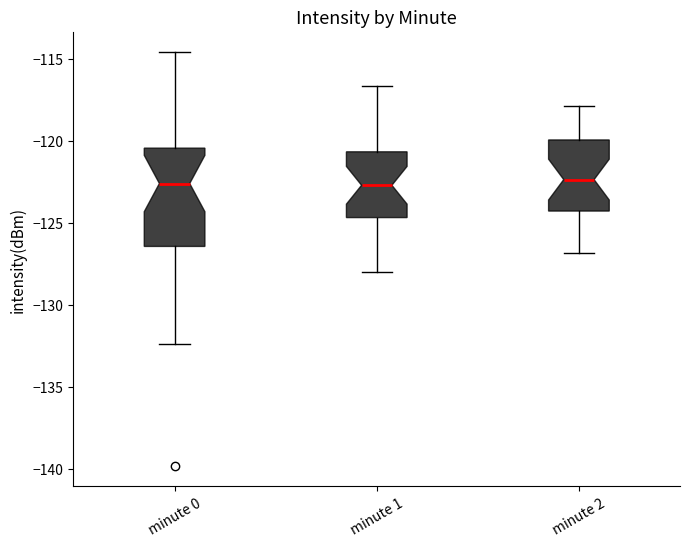

Reading left to right, read every box against the y-axis: the position of its median line, the range the box covers, and the ends of its whiskers. The values are not printed on the chart, so give them approximately, as read against the axis.

minute 0: median -122.5, box -126.5 to -120.5, whiskers -132.5 to -114.5
minute 1: median -122.5, box -124.5 to -120.5, whiskers -128.0 to -116.5
minute 2: median -122.5, box -124.5 to -120.0, whiskers -127.0 to -118.0